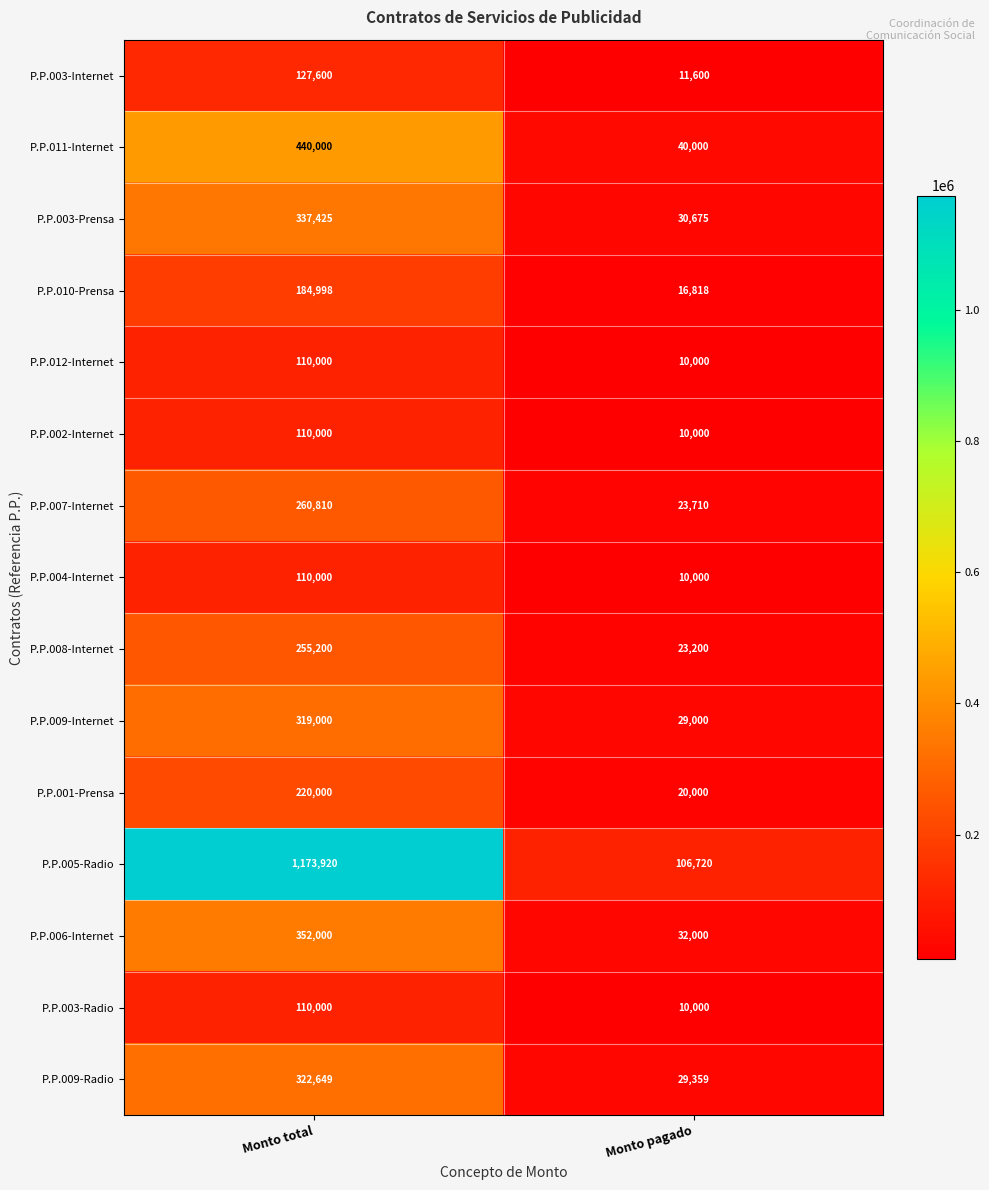

Rank the categories by P.P.003-Radio value from lowest to highest.

Monto pagado, Monto total